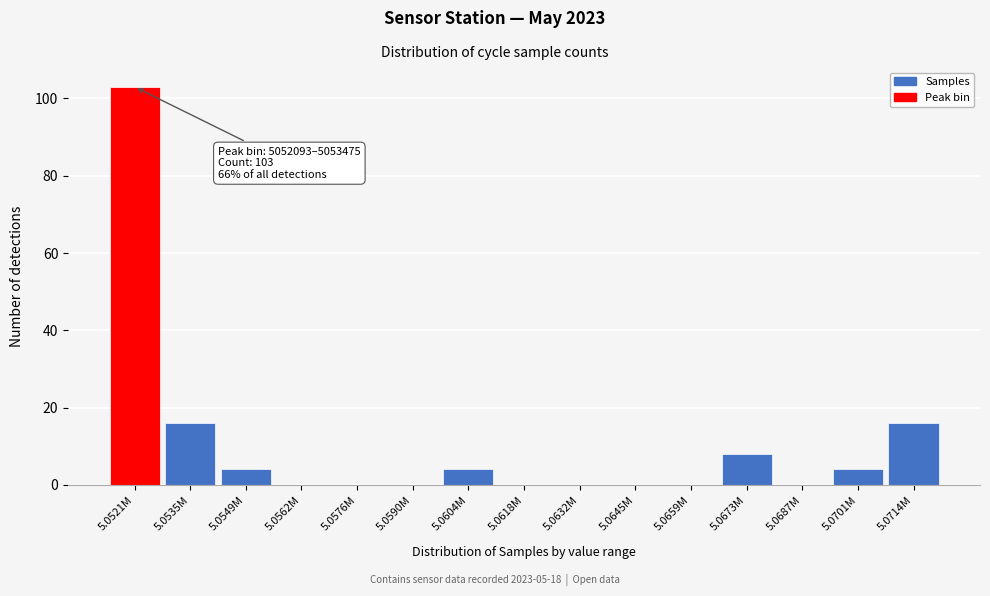

Reading left to right, what are all the values shown in this chart?

5.0521M=103	5.0535M=16	5.0549M=4	5.0562M=0	5.0576M=0	5.0590M=0	5.0604M=4	5.0618M=0	5.0632M=0	5.0645M=0	5.0659M=0	5.0673M=8	5.0687M=0	5.0701M=4	5.0714M=16